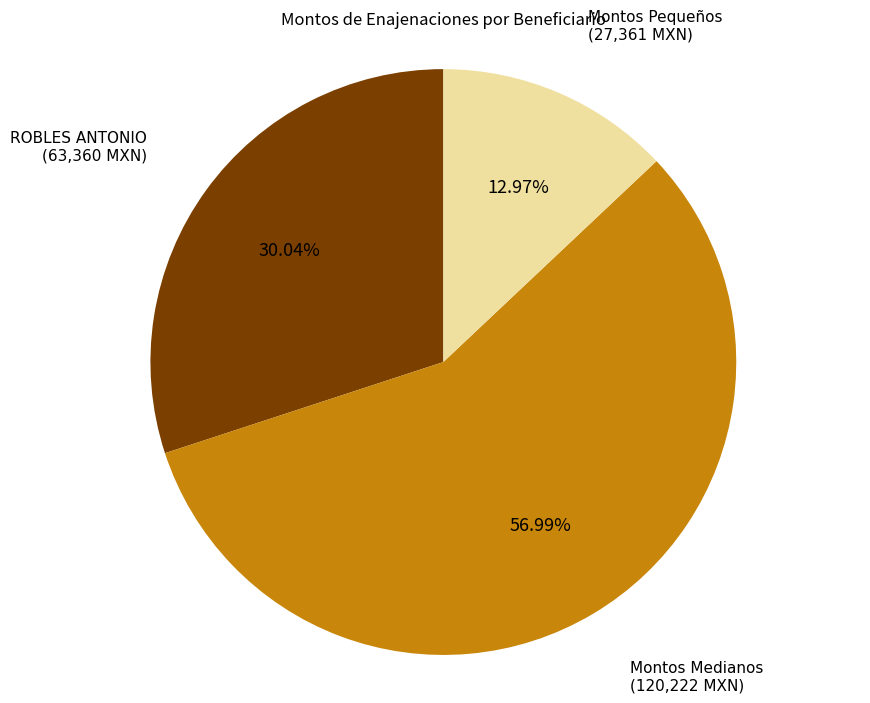

Does any single category account for the majority?

Yes